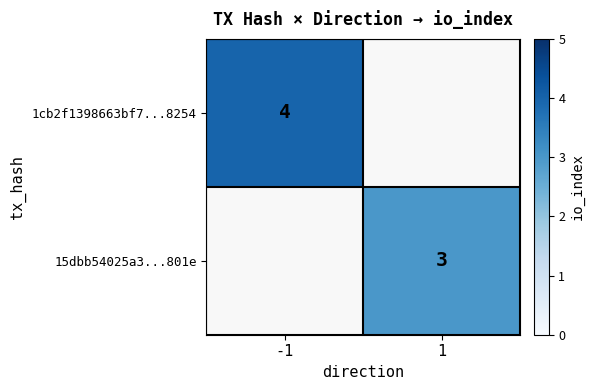

True or false: 1cb2f1398663bf7...8254 has a value of 4 at -1.

True